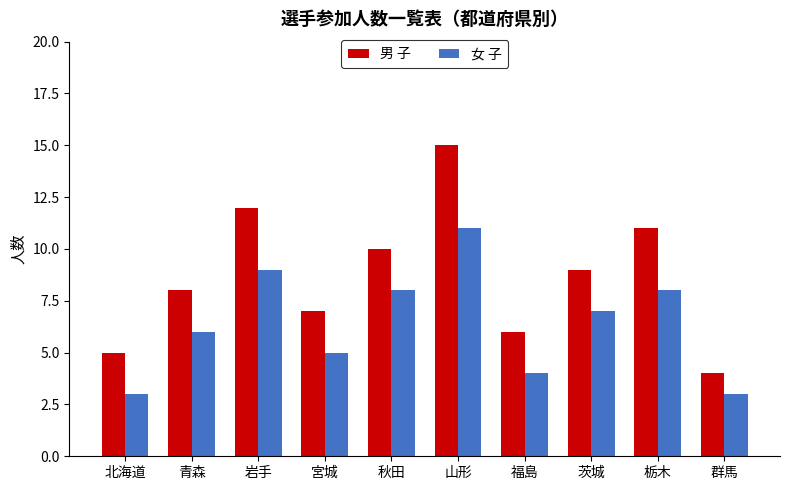

What are all the series names shown in the legend?

男 子, 女 子